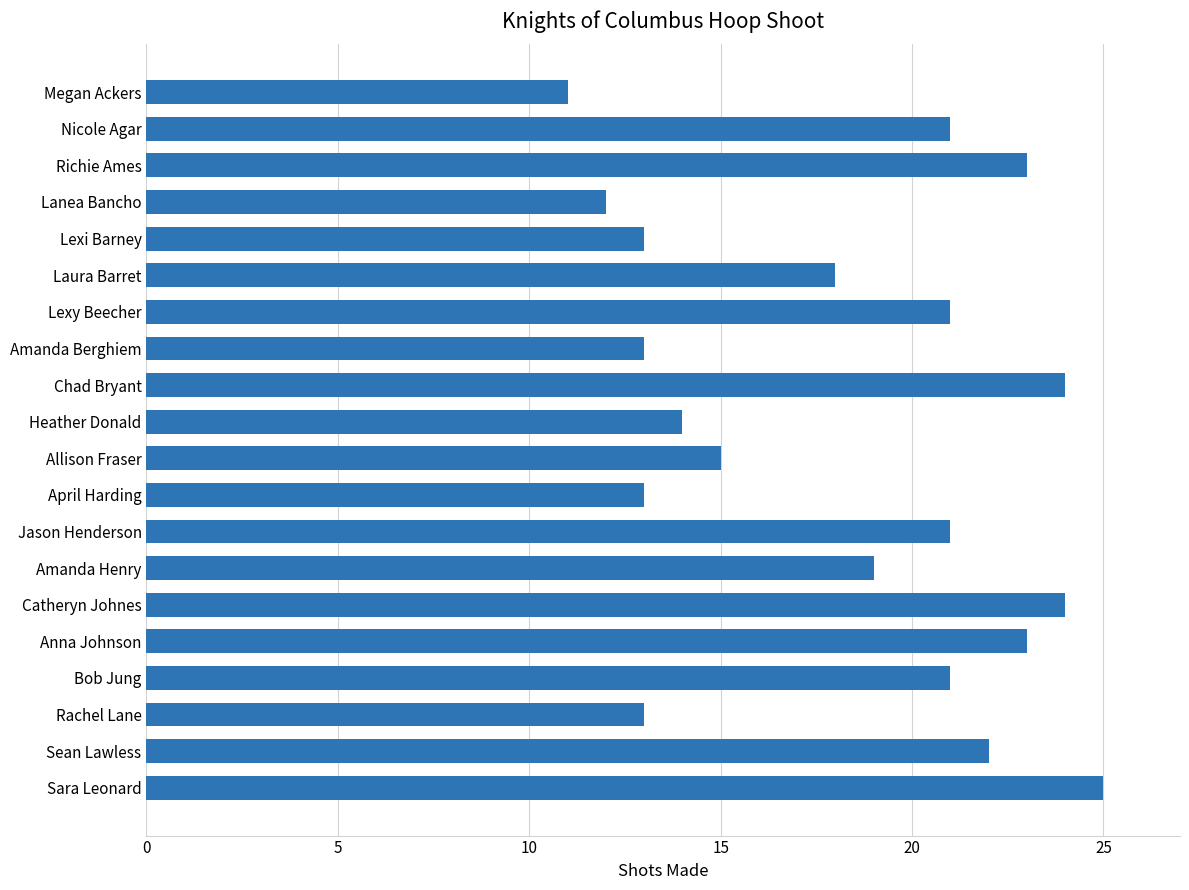

What is the ratio of the value at Chad Bryant to the value at Sean Lawless?

1.1